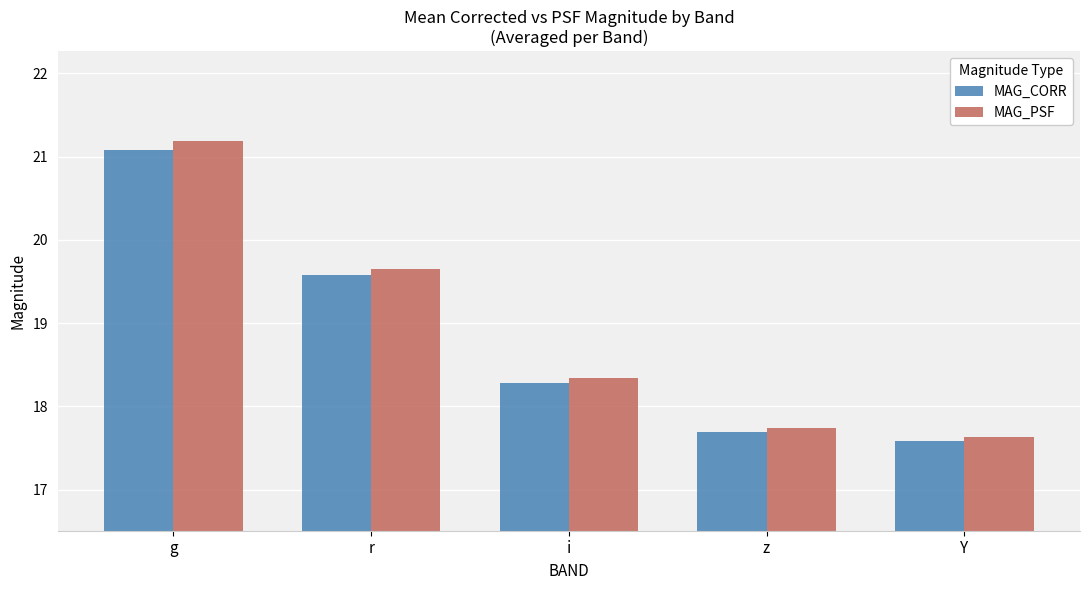

Rank the series by their maximum value, from lowest to highest.

MAG_CORR, MAG_PSF